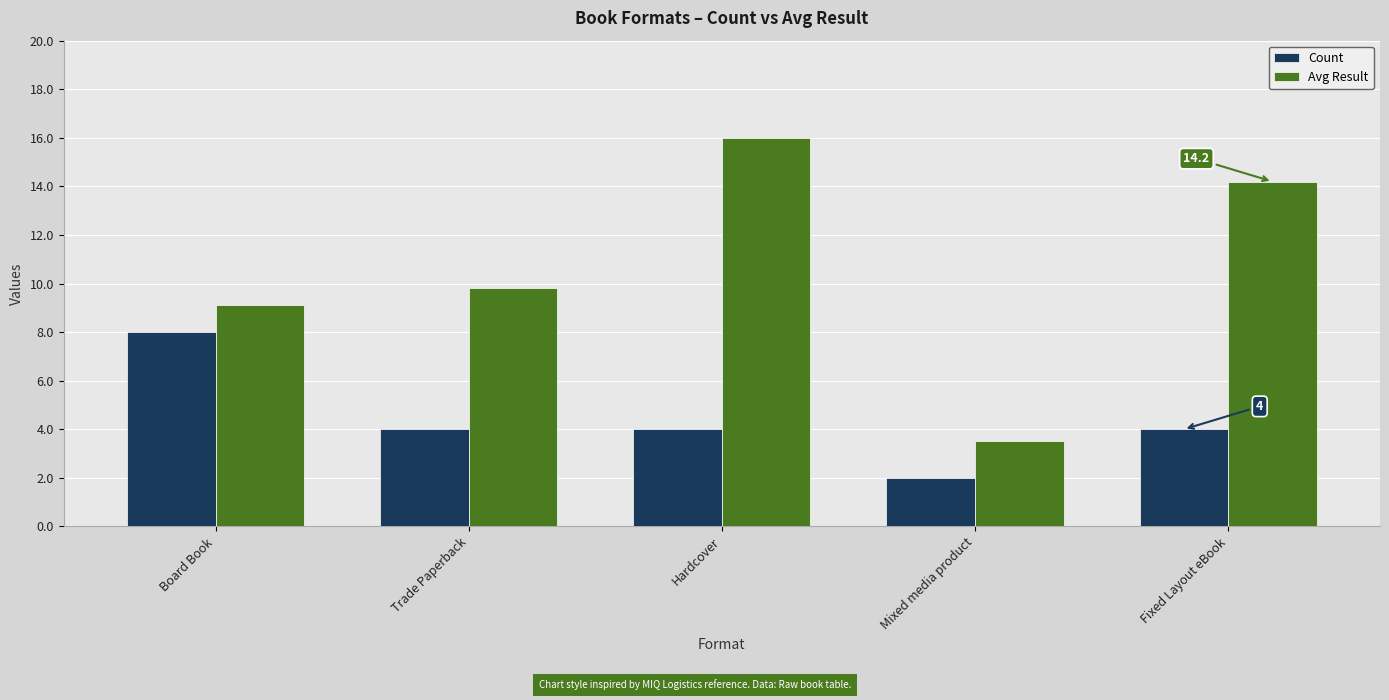

At which category does the chart reach its peak across all series?

Hardcover